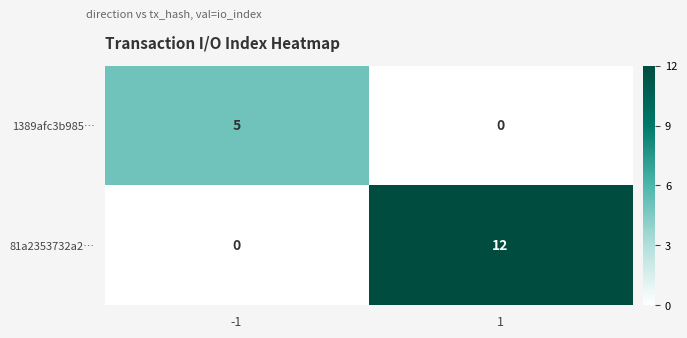

Reading right to left, transcribe all the data shown in this chart.

1389afc3b985…: 1=0	-1=5
81a2353732a2…: 1=12	-1=0